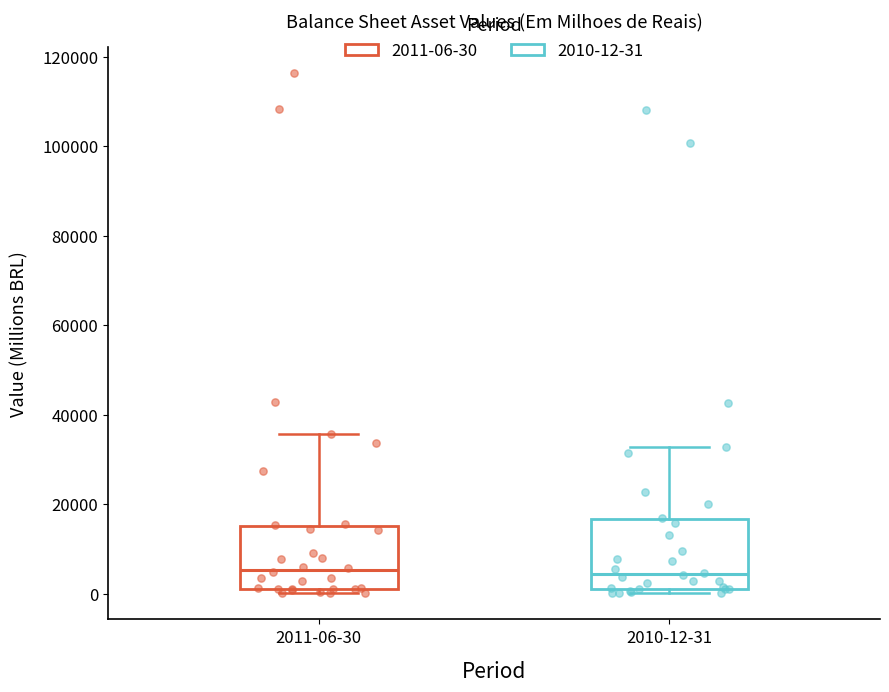

Reading left to right, read every box against the y-axis: the position of its median line, the range the box covers, and the ends of its whiskers. The values are not printed on the chart, so give them approximately, as read against the axis.

2011-06-30: median 6000, box 2000 to 16000, whiskers 0 to 36000
2010-12-31: median 4000, box 2000 to 16000, whiskers 0 to 32000